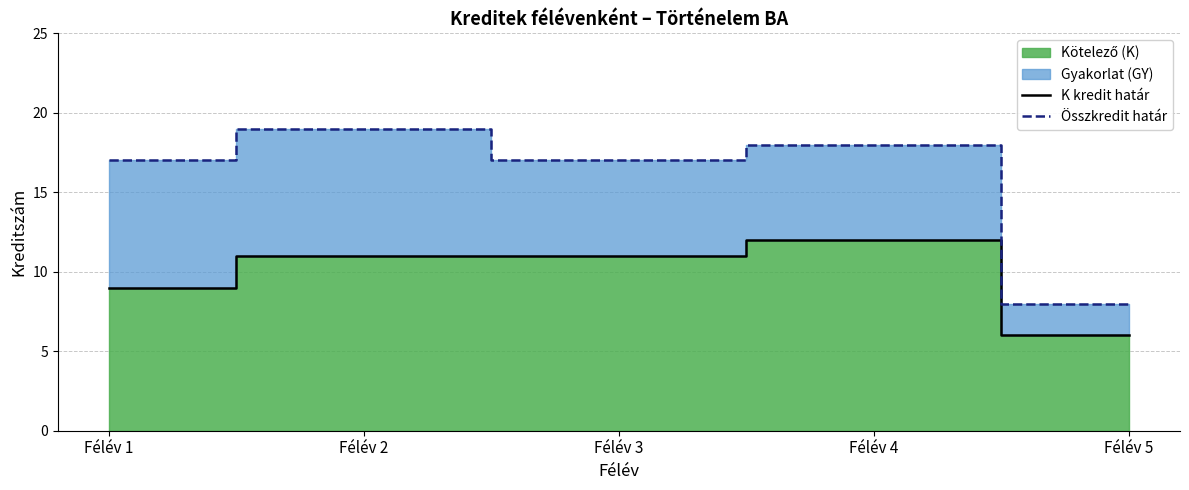

What is the difference between the Összkredit határ values at Félév 5 and Félév 3?

9